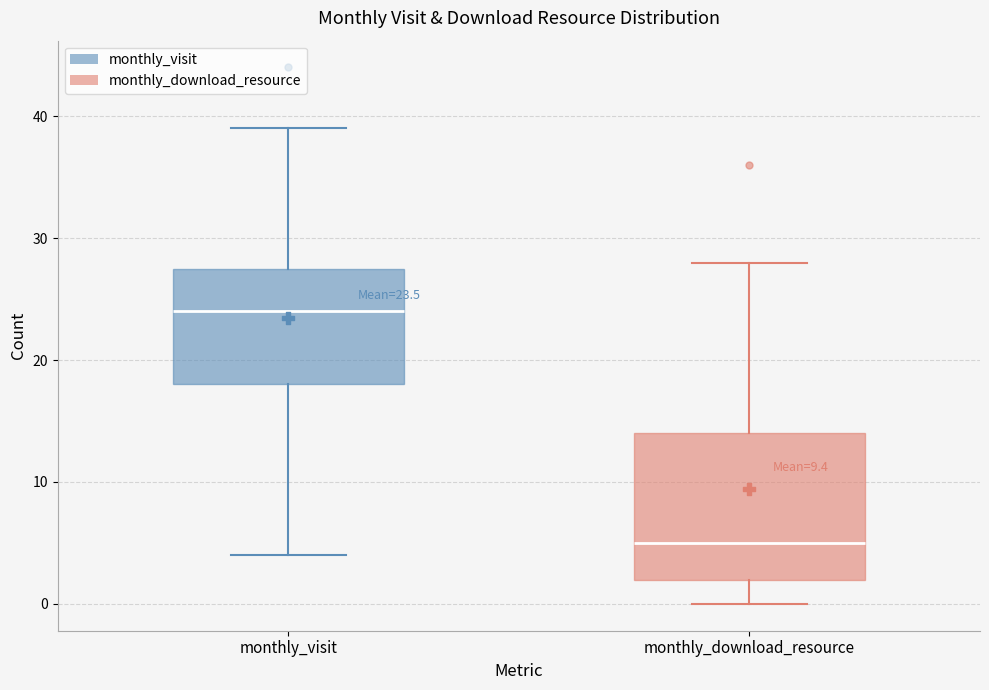

Which box's median line is the highest?

monthly_visit